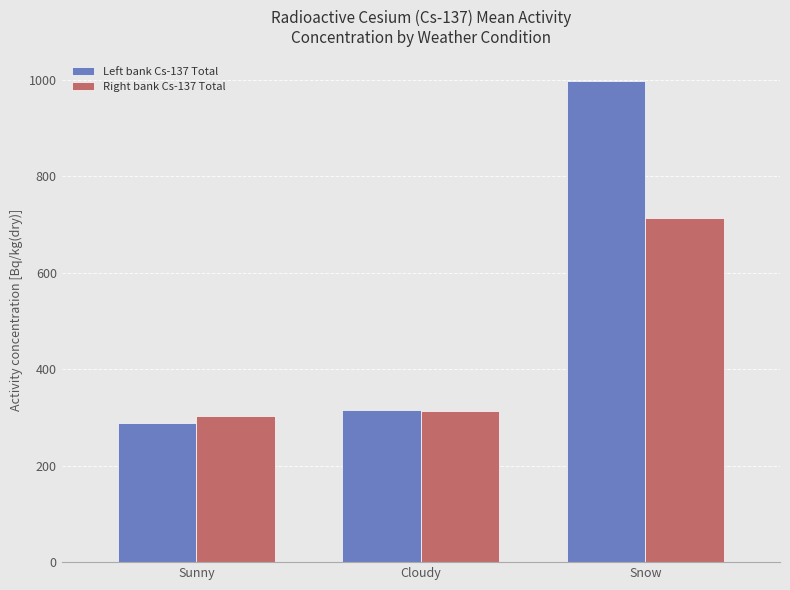

The value of Left bank Cs-137 Total at Cloudy is 204.1. True or false?

False